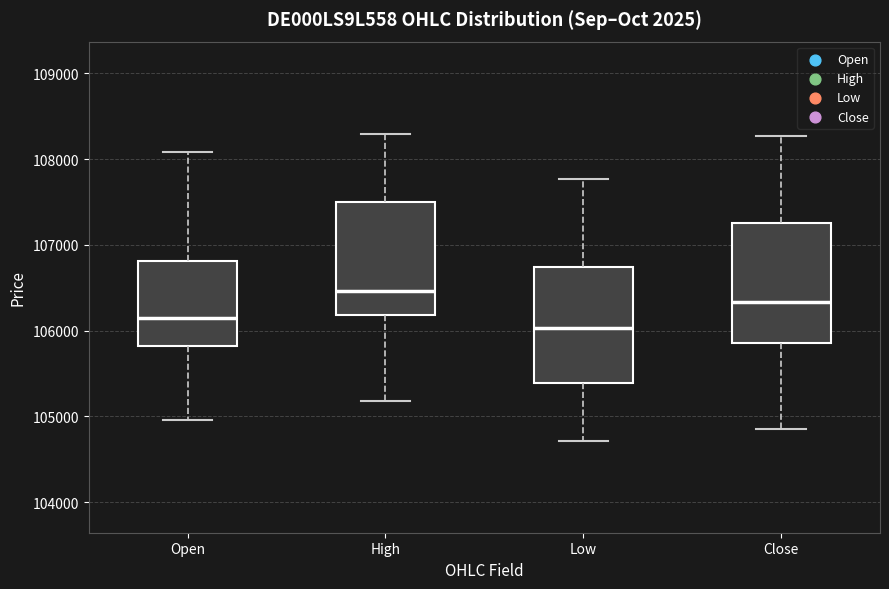

Which box's median line is the highest?

High